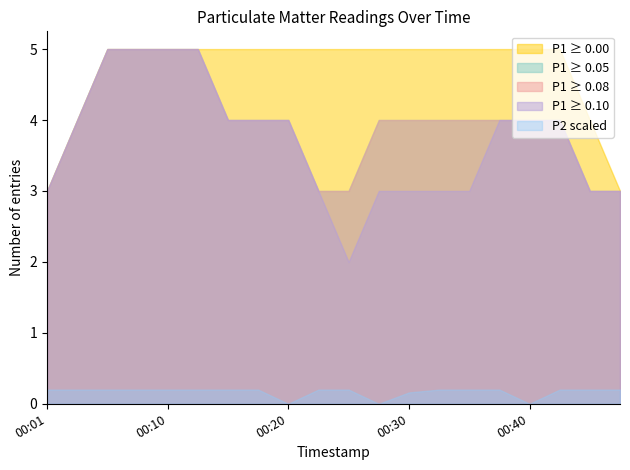

True or false: P1 has more than 2 points higher than both neighbors.

False